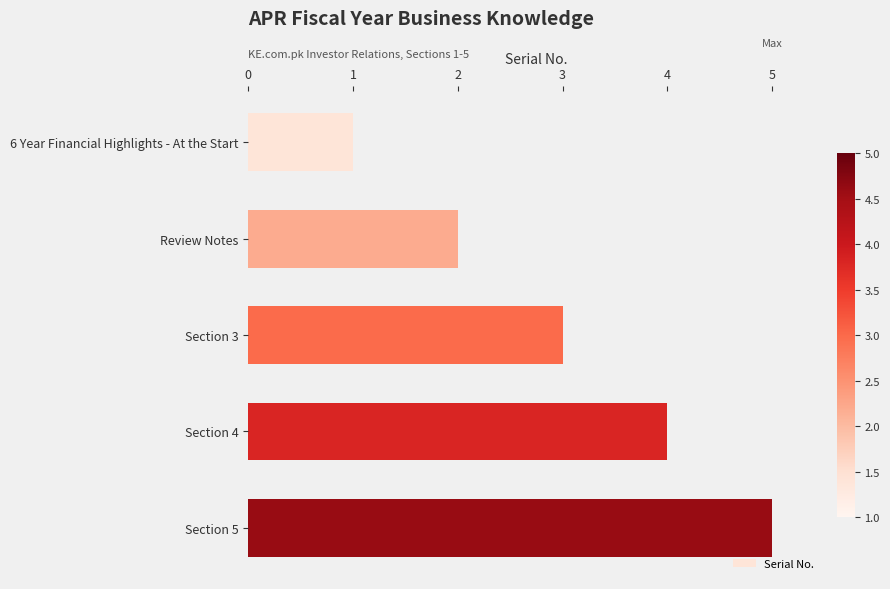

How many values are below 3?

2